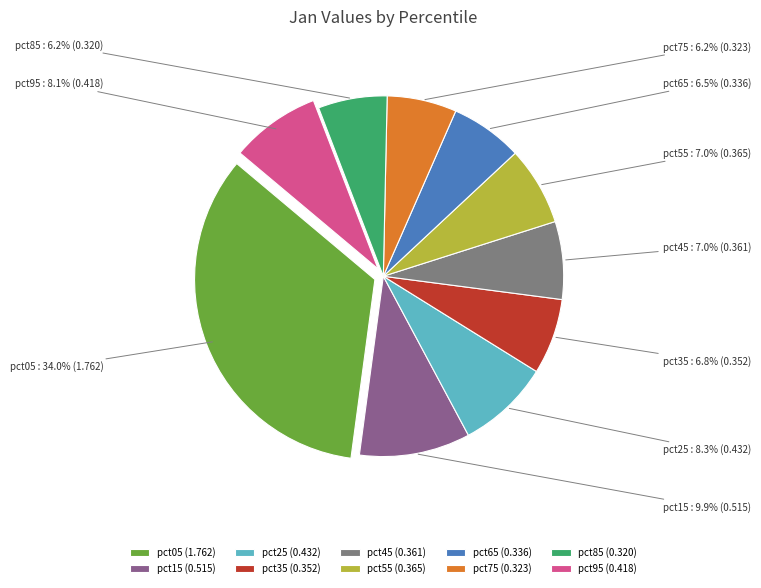

What percentage is NOT represented by pct15?

90.1%